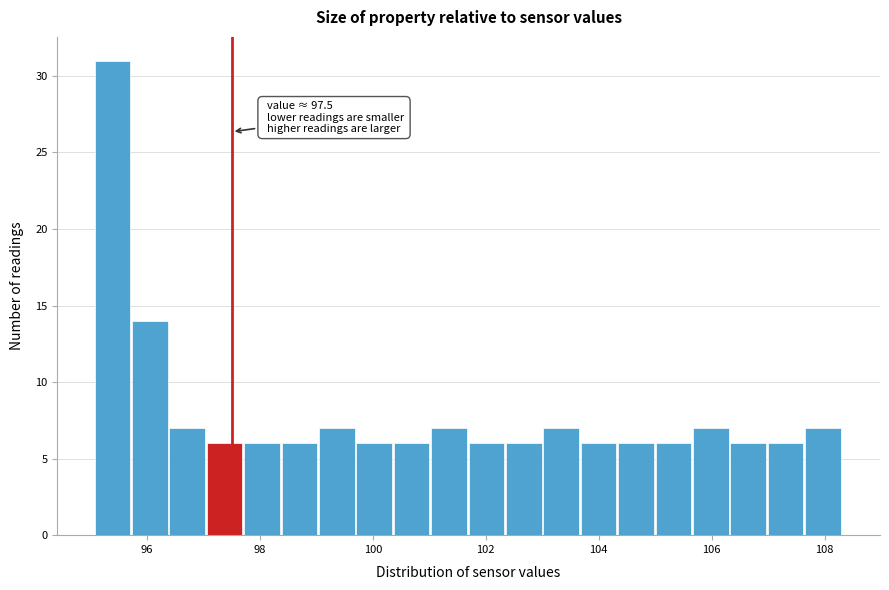

Around what value on the x-axis is the tallest bar? Give the approximate position of its centre, as read against the axis.

95.4